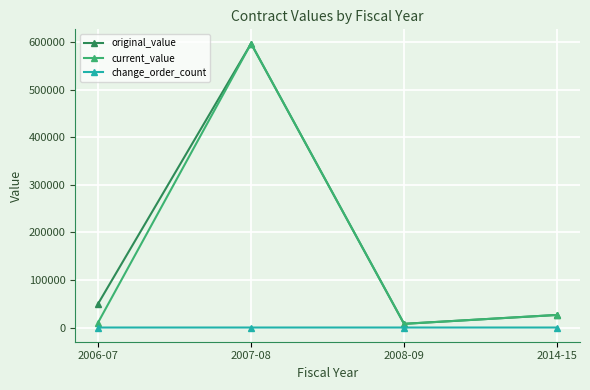

What are all the series names shown in the legend?

original_value, current_value, change_order_count